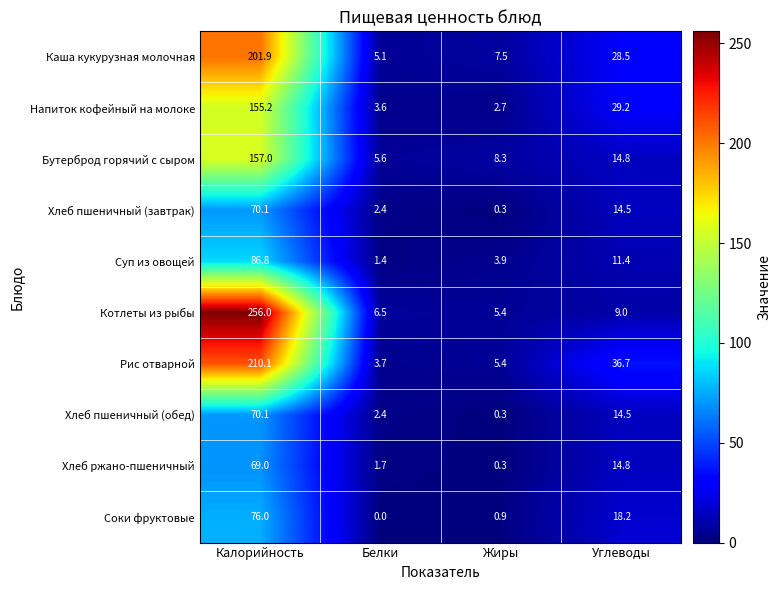

At which label does Суп из овощей first exceed 11?

Калорийность